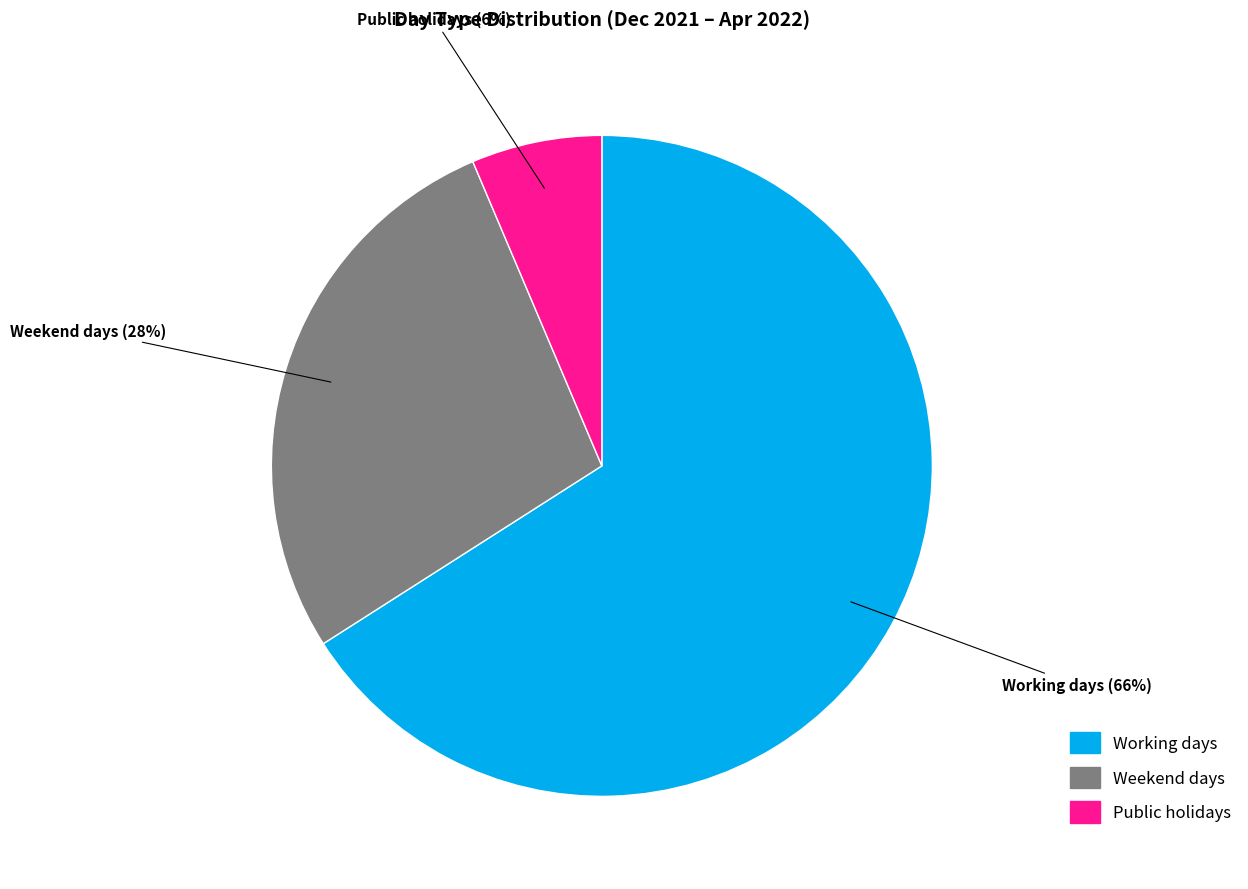

Is it true that Working days is 71% of the pie?

False